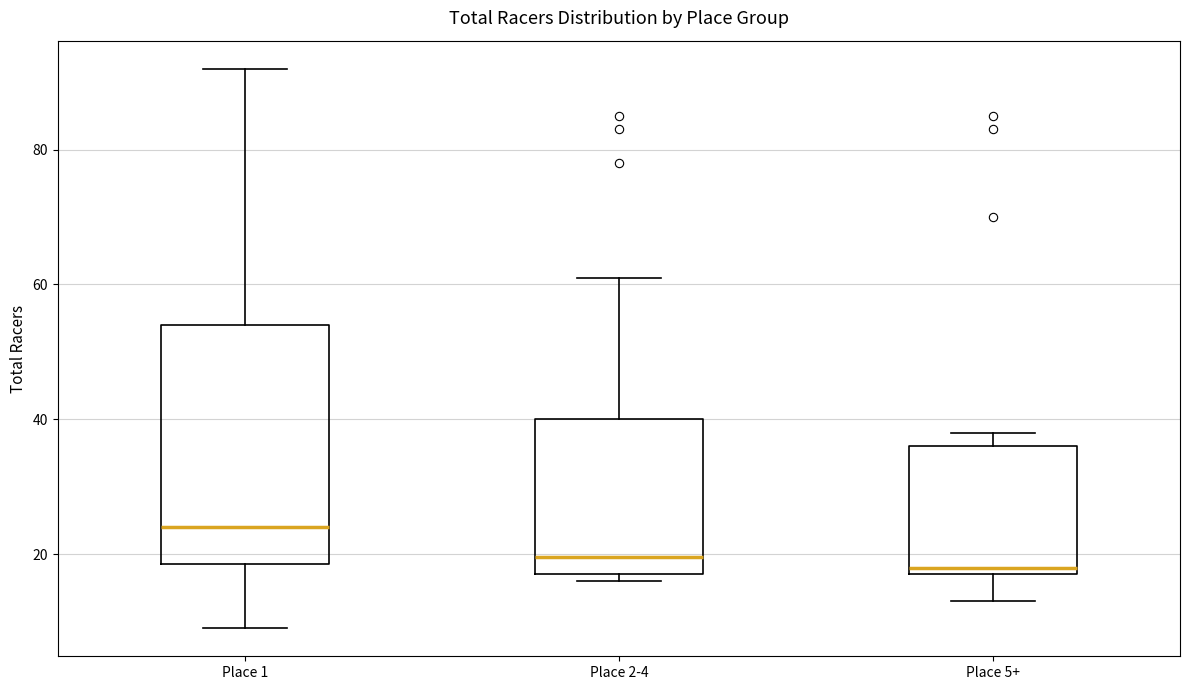

Which box is the tallest, from its lower edge to its upper edge?

Place 1